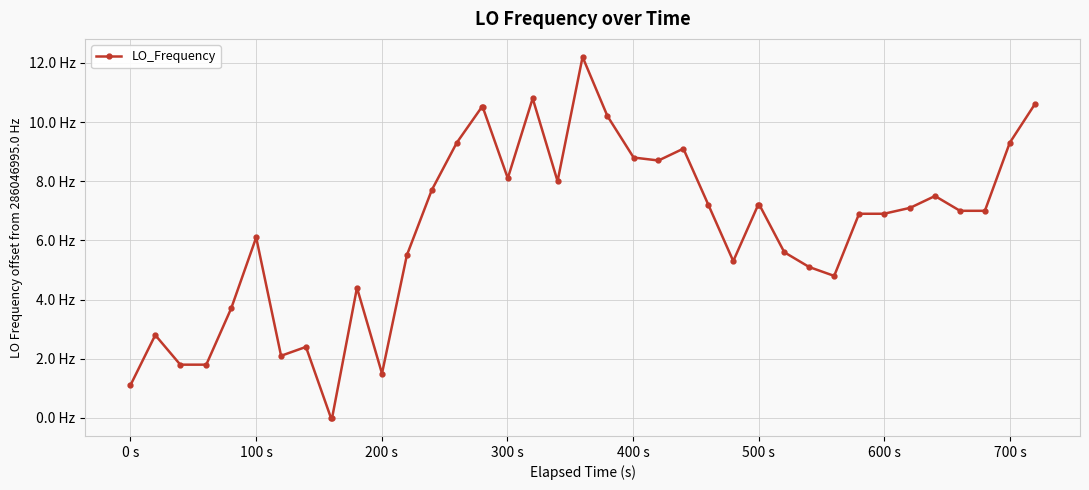

Is this an area chart (filled region under the line)?

No